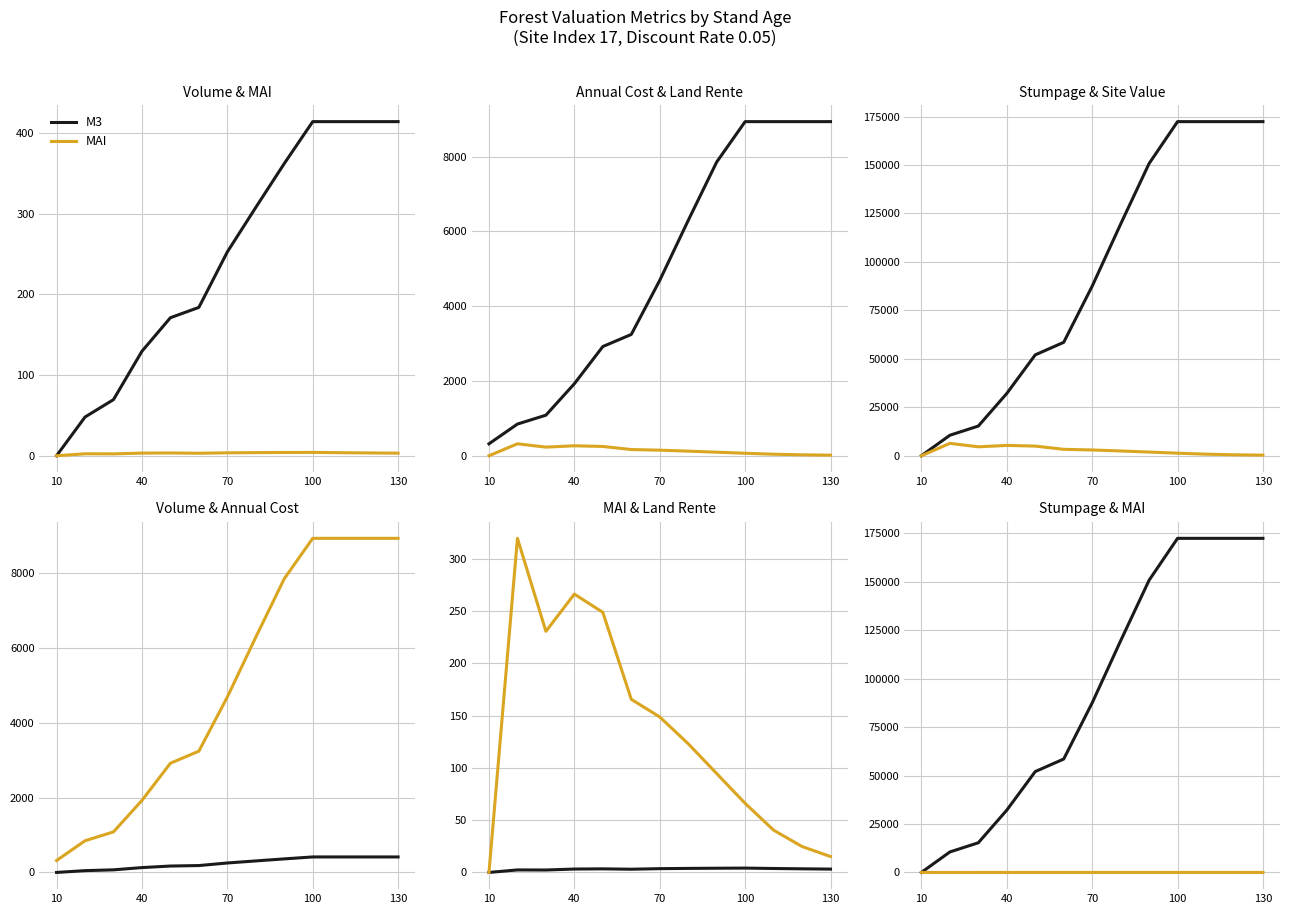

What is the value of the Land rente A point at the 8th from the left?

123.0